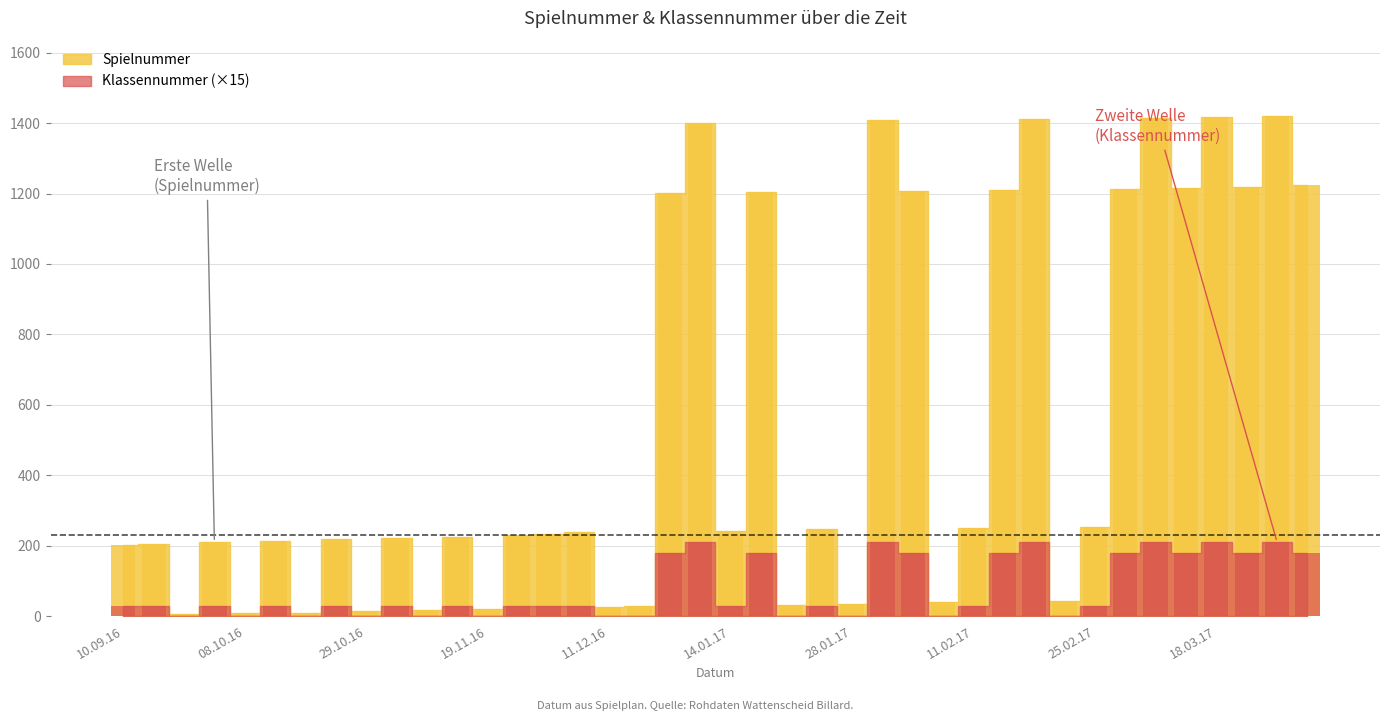

Between 30.09.16 and 10.02.17, which series saw the biggest shift?

Spielnummer